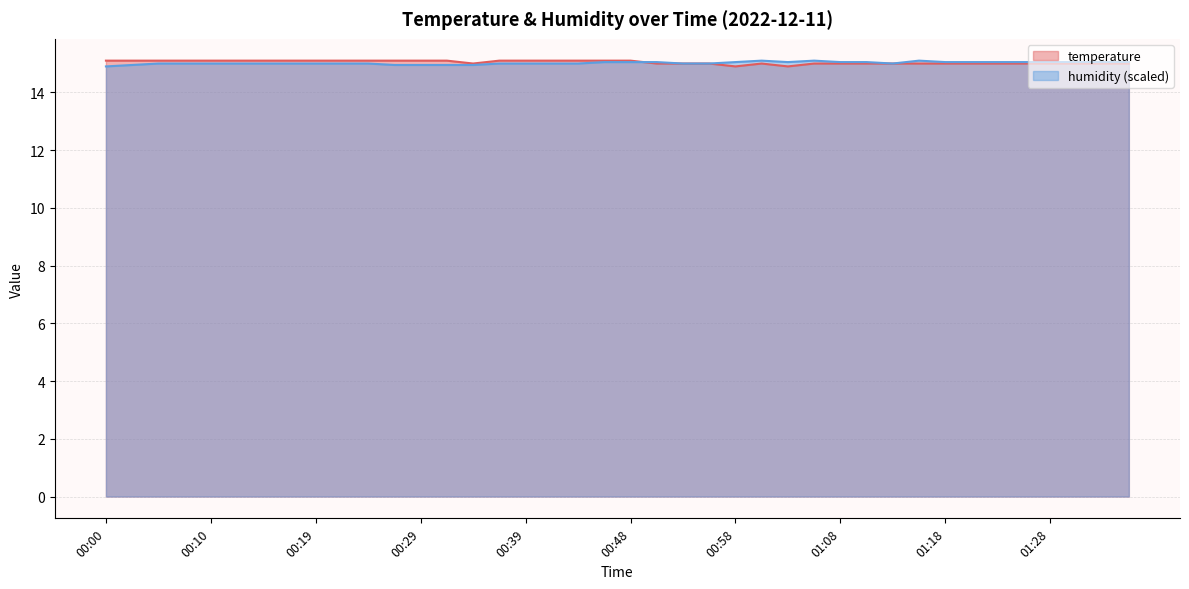

How many data points in humidity are less than 15?

6